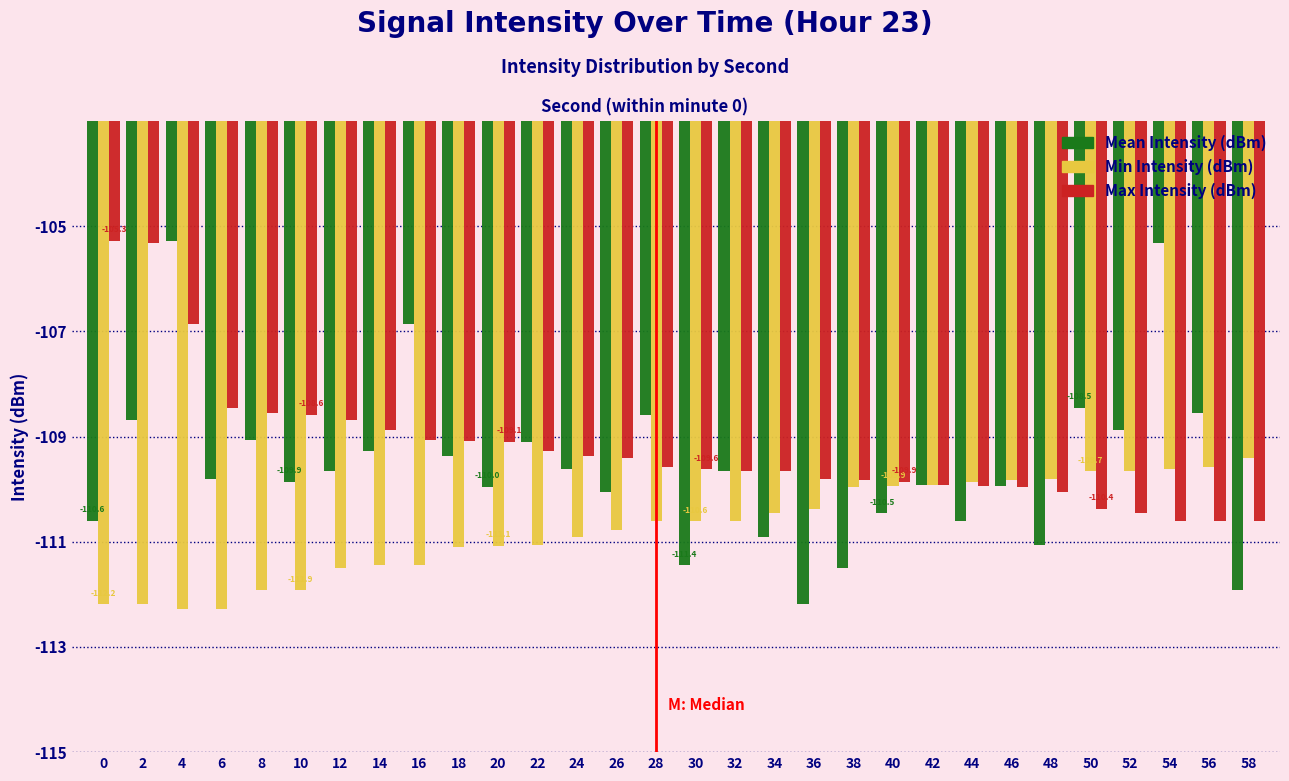

How many bars are there in total?

90